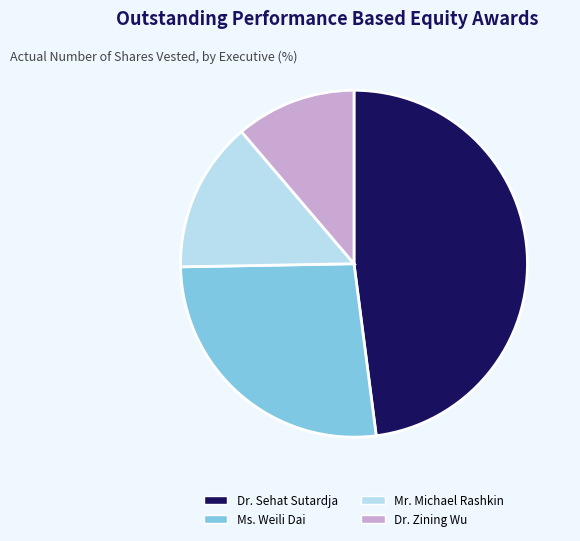

Rank the categories by value from highest to lowest.

Dr. Sehat Sutardja, Ms. Weili Dai, Mr. Michael Rashkin, Dr. Zining Wu